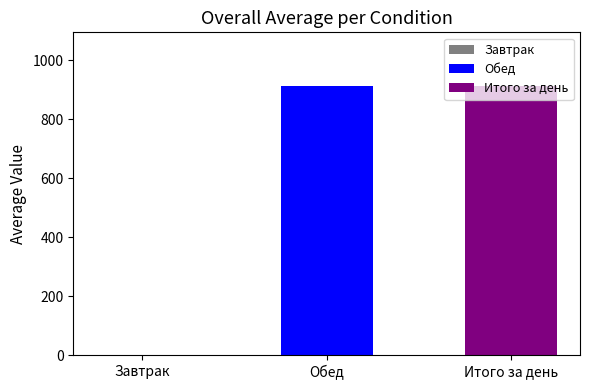

What is the maximum value shown in the chart?

912